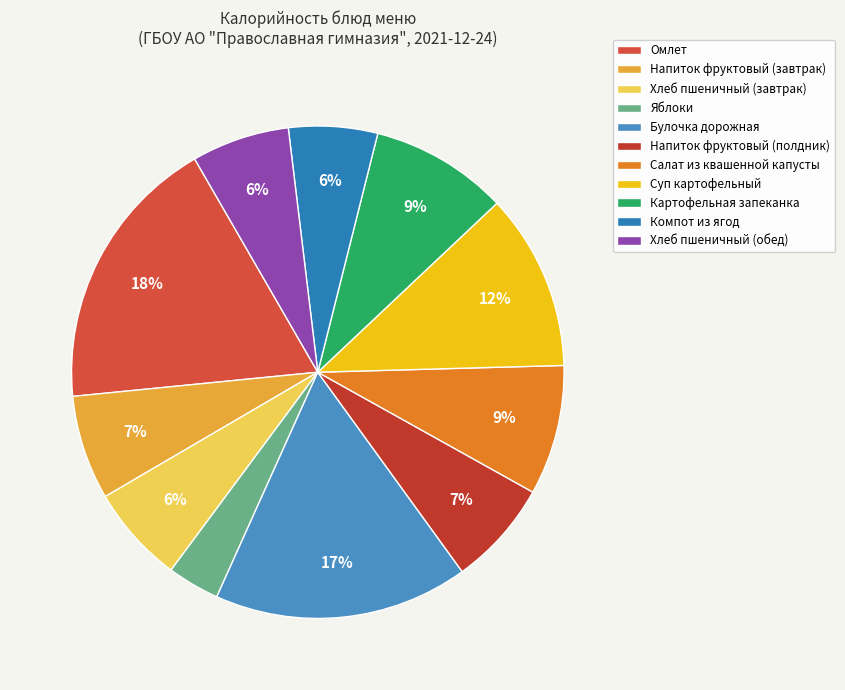

Count the number of slices in the pie.

11